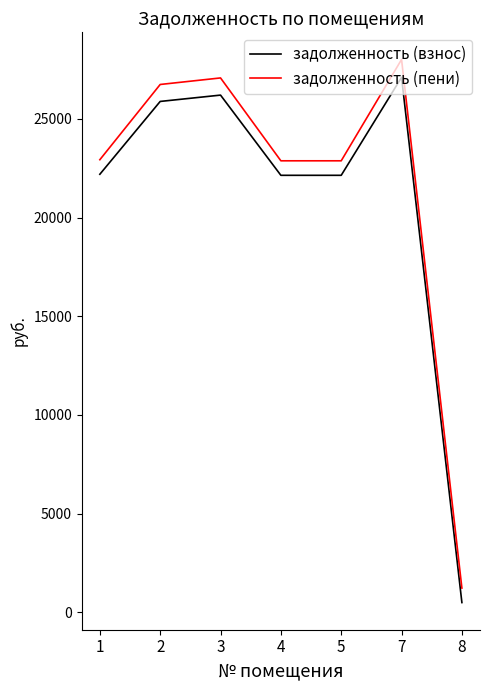

Which series has the largest total across all categories?

задолженность (пени)